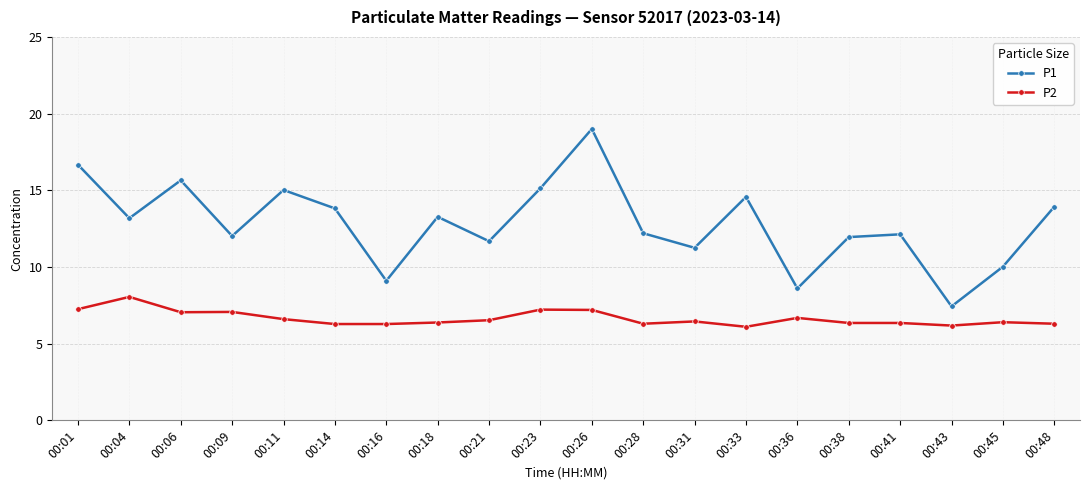

What is the value of the P2 point at the 15th from the left?

6.7